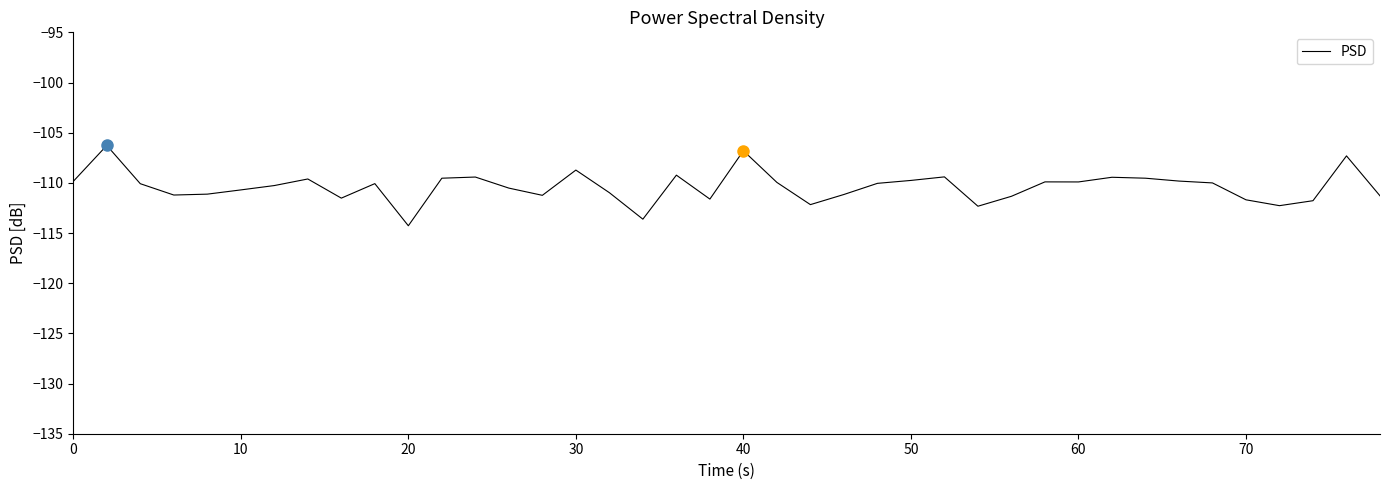

What is the minimum value shown in the chart?

-114.3